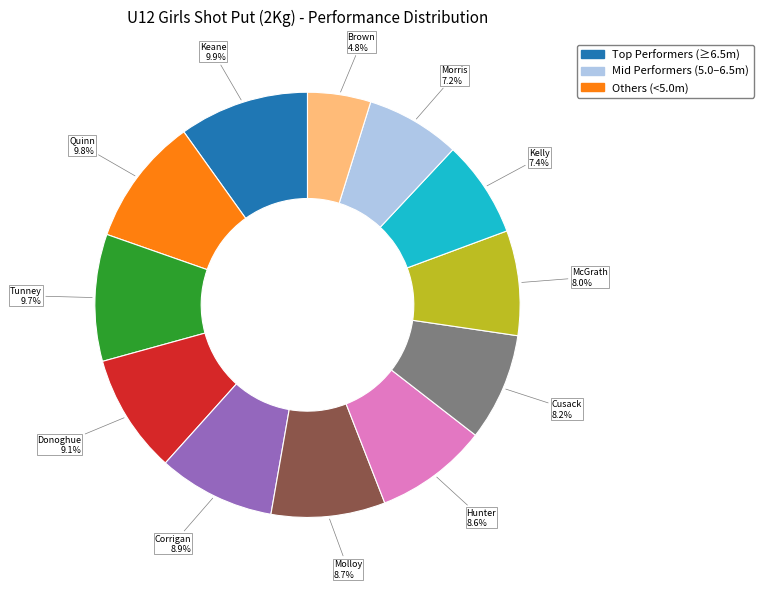

Does any single category account for the majority?

No